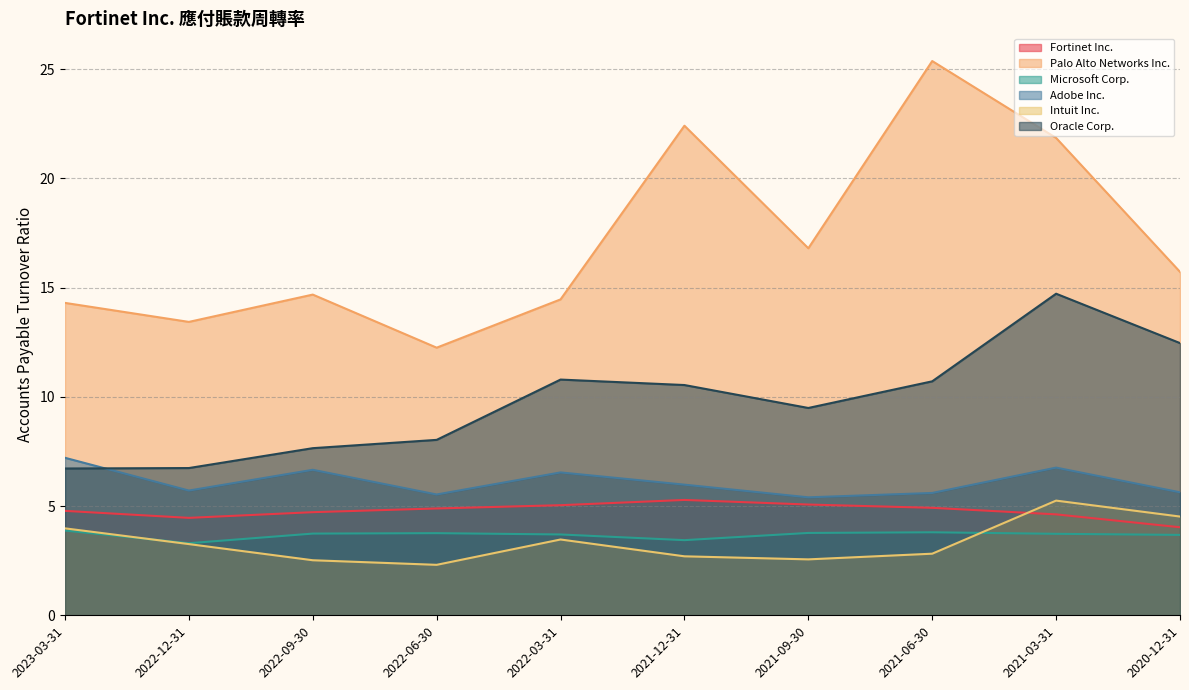

What is the minimum value shown in the chart?

2.3